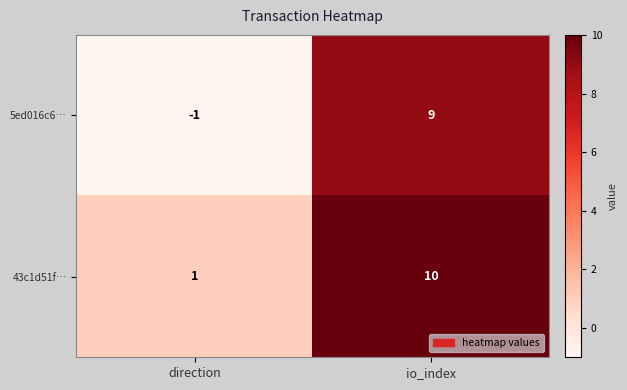

The value of 5ed016c6… at io_index is 9. True or false?

True